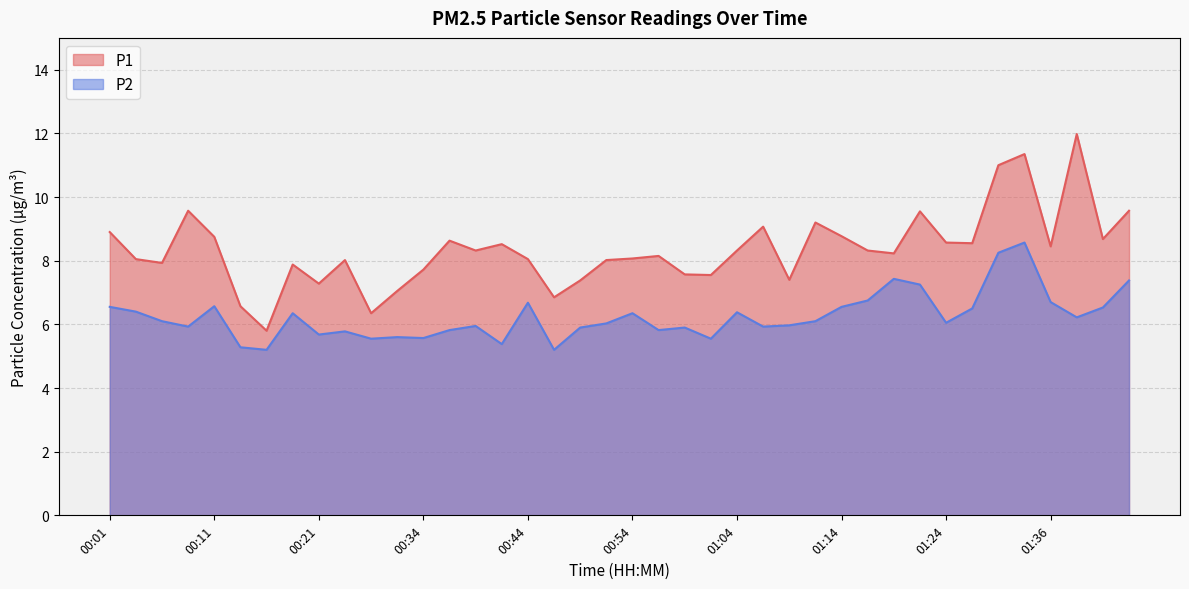

True or false: P2 and P1 cross at least once.

False